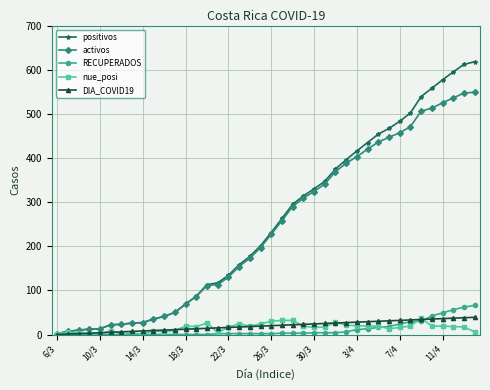

Which series has the largest range (max minus min)?

positivos